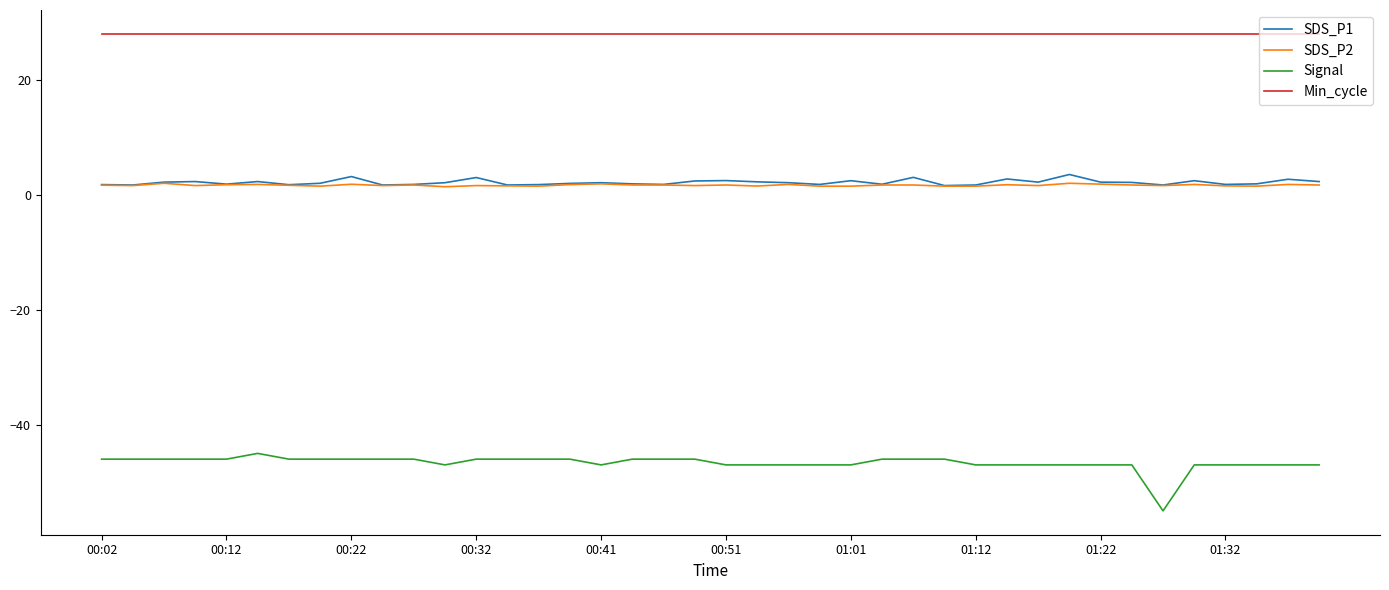

How many Signal values are between -47 and -46?

38